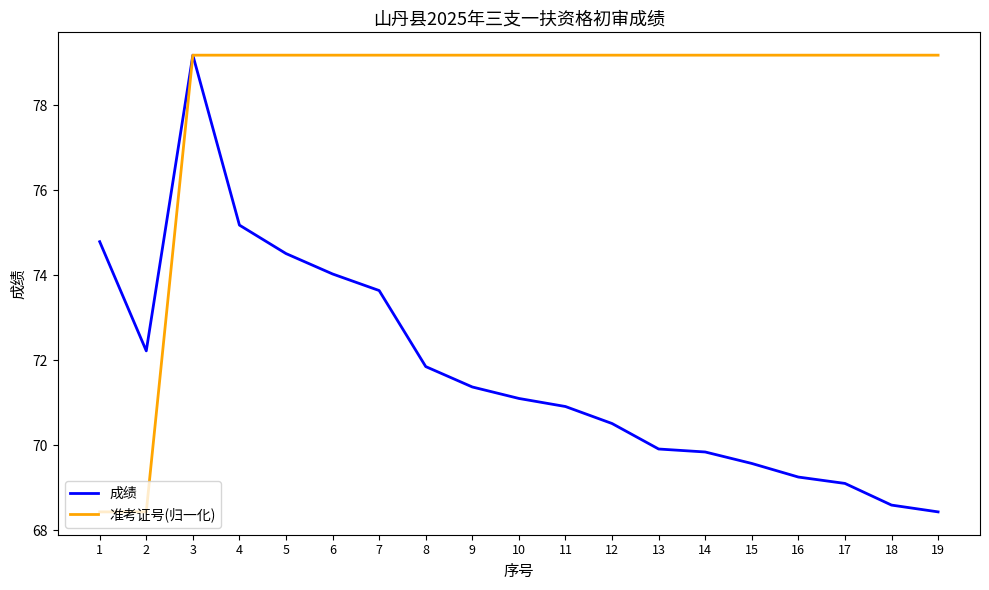

What is the lowest value of the 准考证号(归一化) series?

68.4